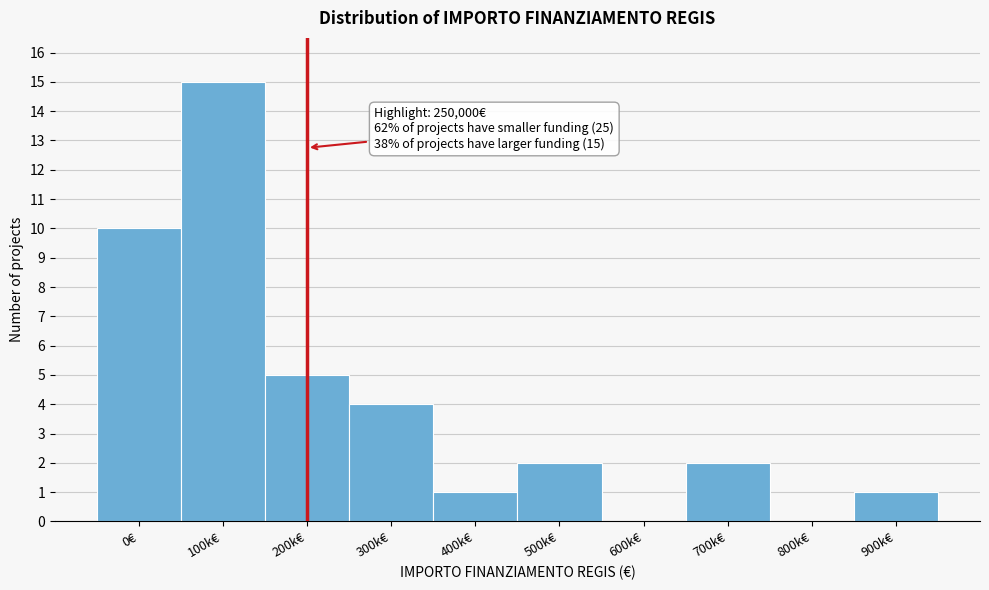

Reading left to right, extract all data points from this chart.

0€=10	100k€=15	200k€=5	300k€=4	400k€=1	500k€=2	600k€=0	700k€=2	800k€=0	900k€=1